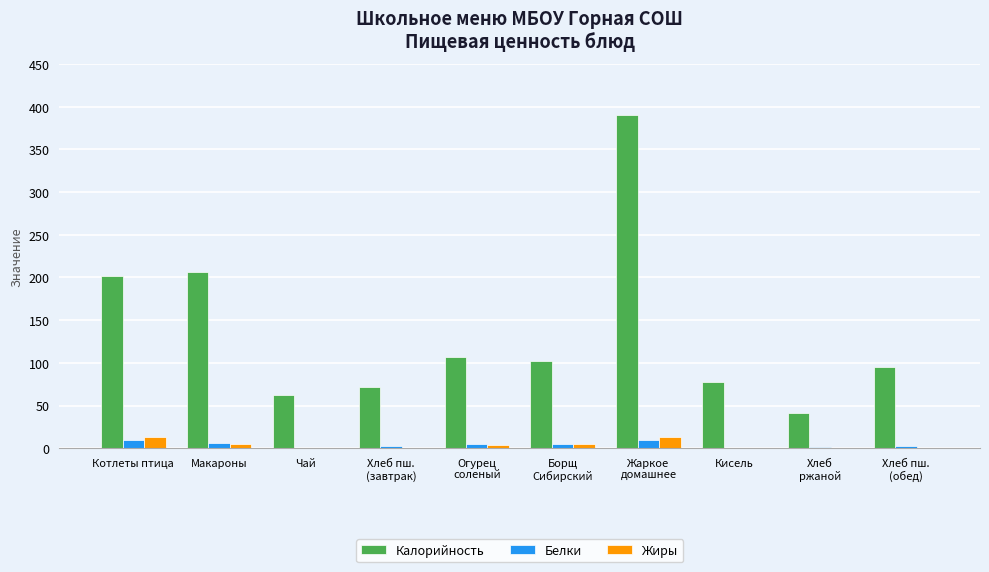

Which series has the largest total across all categories?

Калорийность